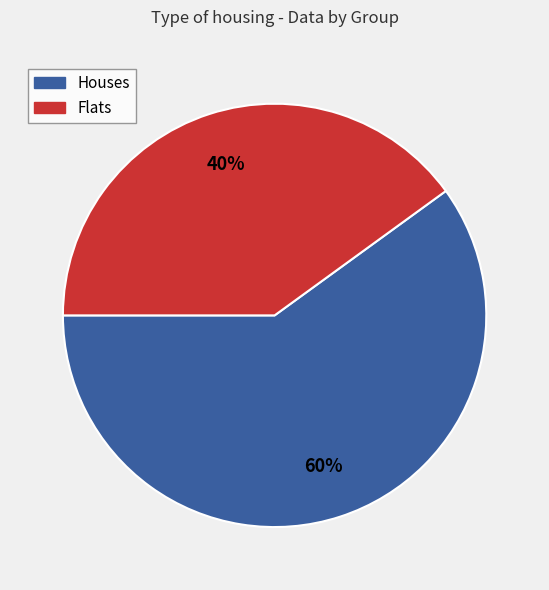

Does any single category account for the majority?

Yes